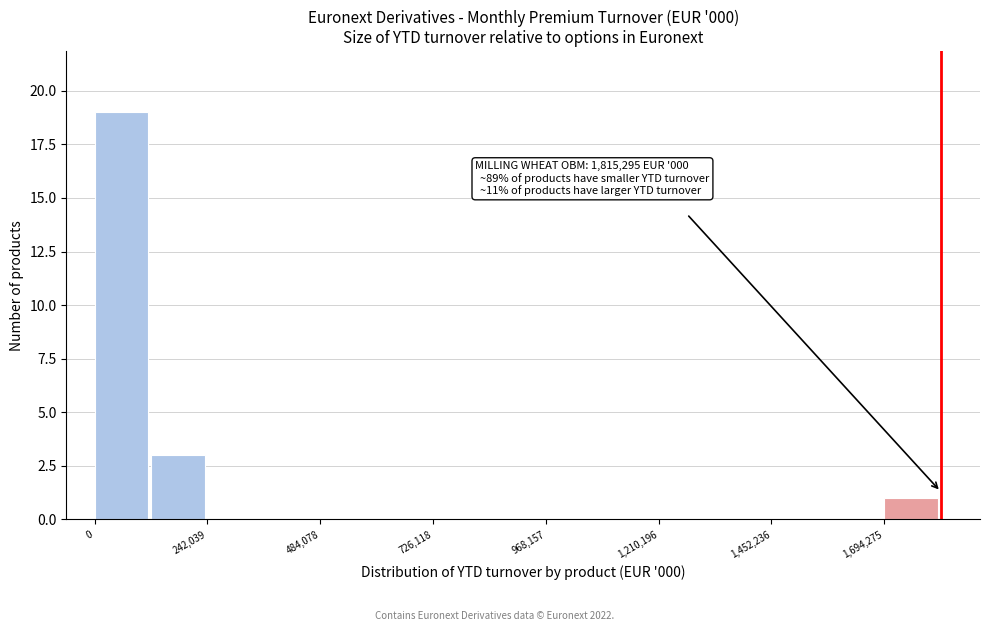

Read against the x-axis, roughly where is the centre of the tallest bar?

50000